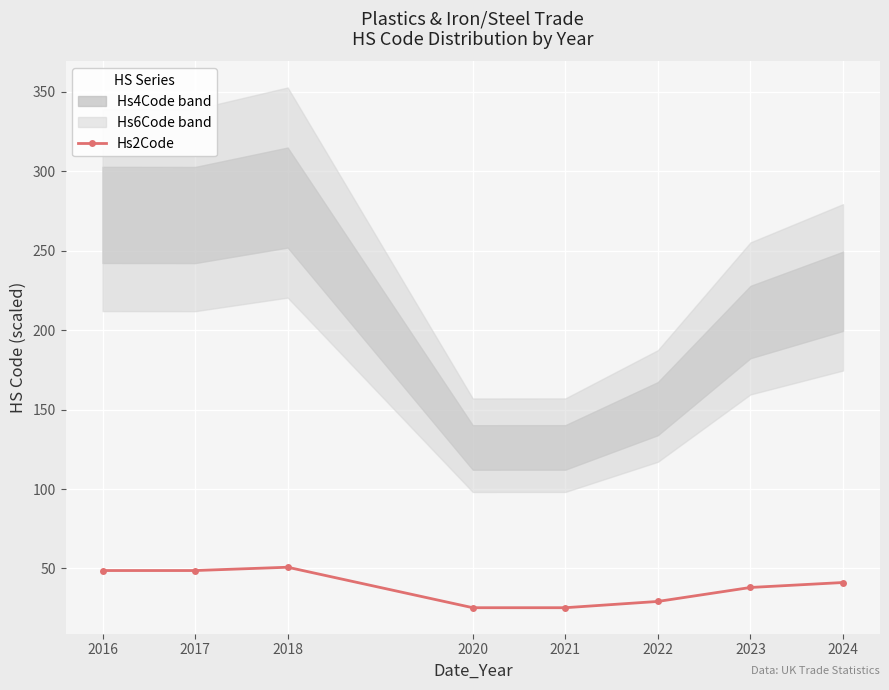

List the labels in order of value, largest first.

2018, 2016, 2017, 2024, 2023, 2022, 2020, 2021